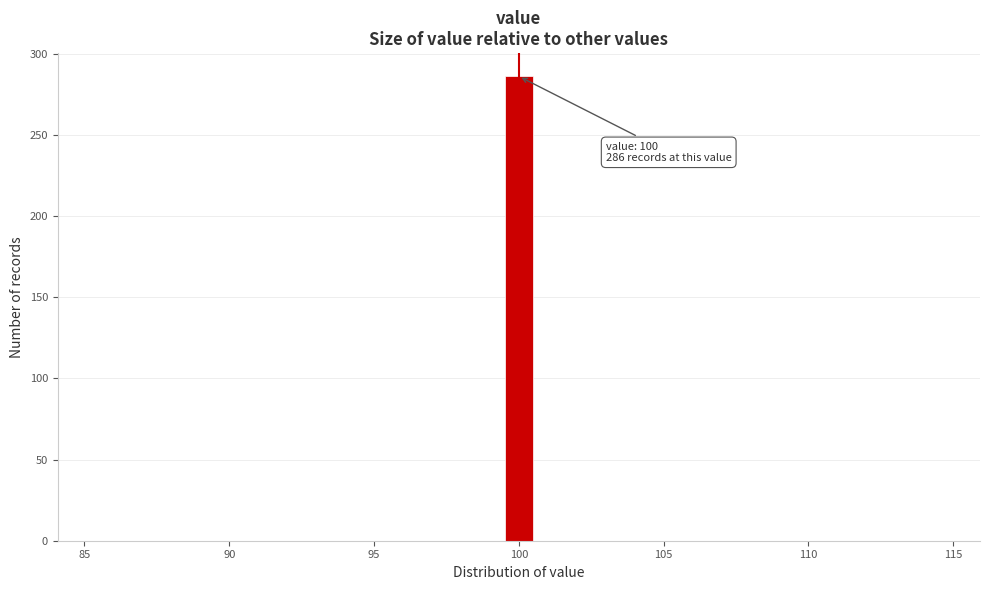

Around what value on the x-axis is the tallest bar? Give the approximate position of its centre, as read against the axis.

100.0